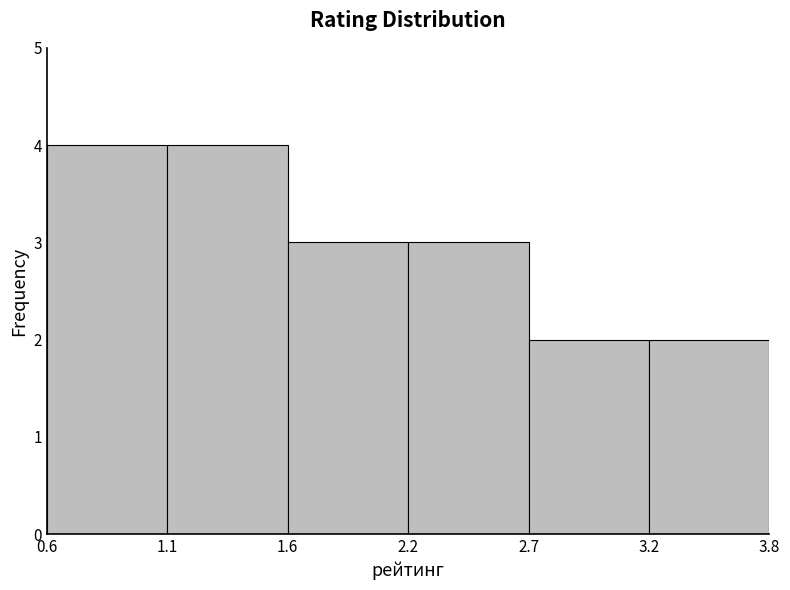

Reading right to left, what are all the values shown in this chart?

2	2	3	3	4	4